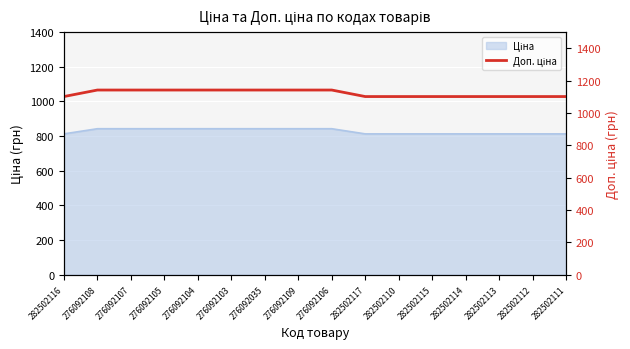

True or false: there are more than 0 points higher than both neighbors.

False